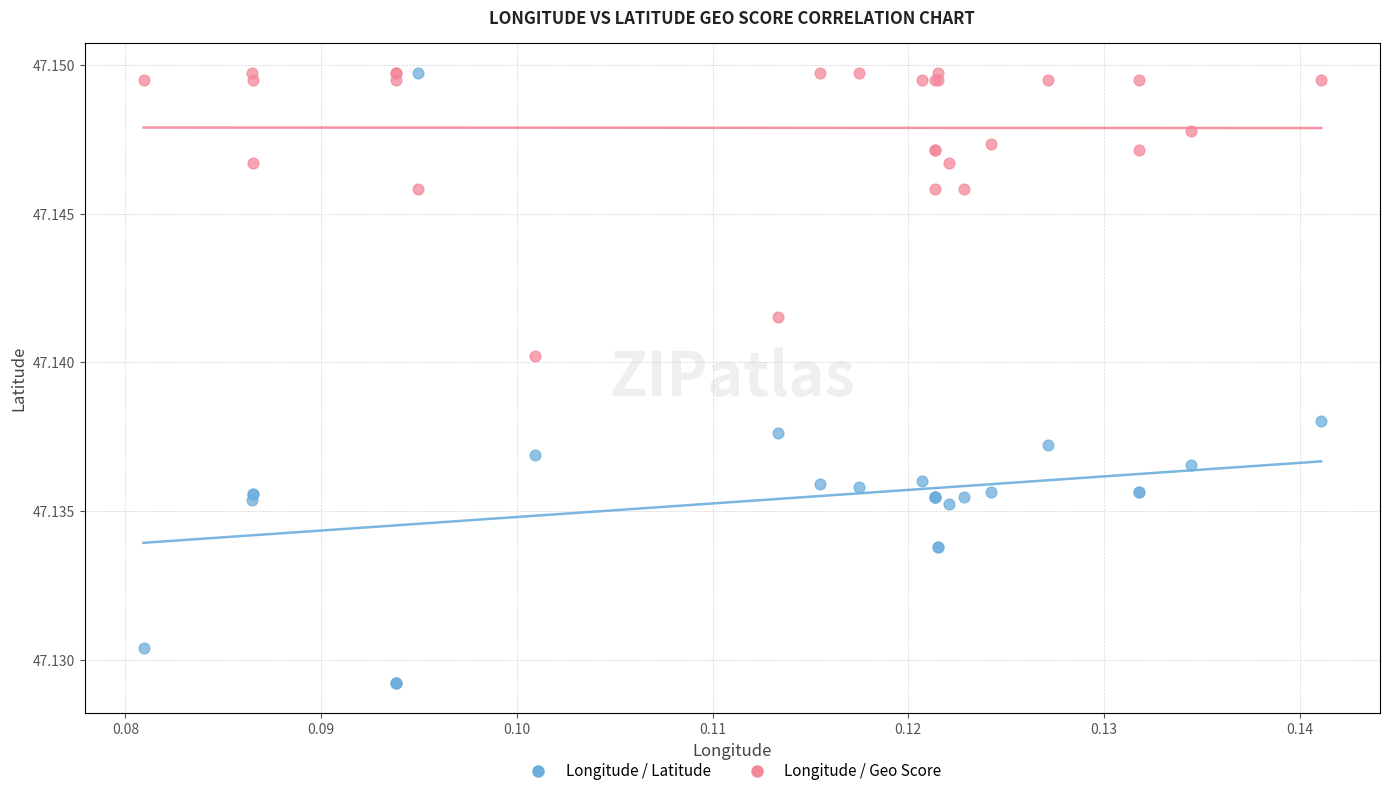

Which series has the widest spread of Y values?

Longitude / Latitude